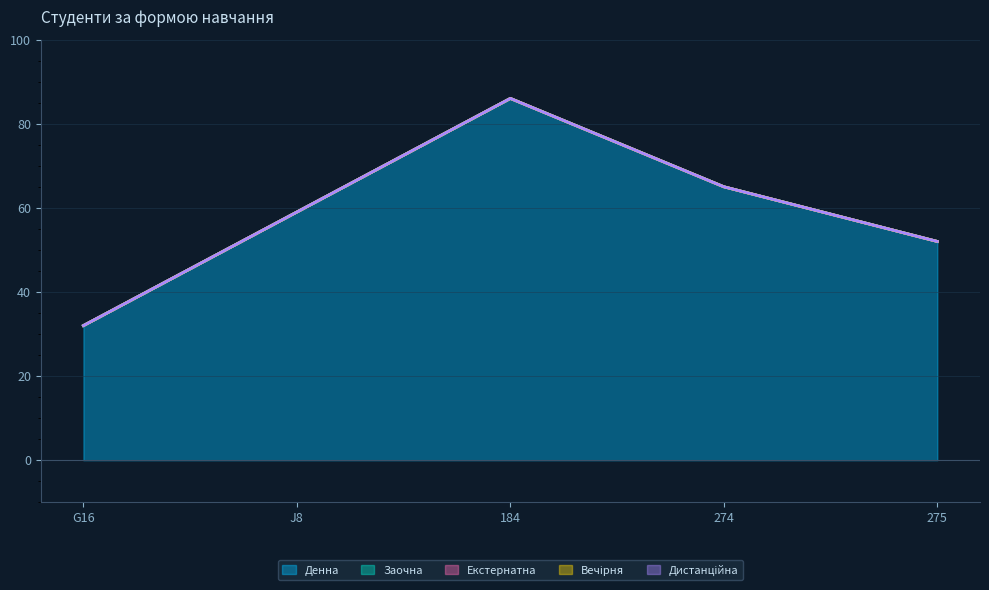

Reading left to right, extract all data points from this chart.

Денна: G16=32	J8=59	184=86	274=65	275=52
Заочна: G16=0	J8=0	184=0	274=0	275=0
Екстернатна: G16=0	J8=0	184=0	274=0	275=0
Вечірня: G16=0	J8=0	184=0	274=0	275=0
Дистанційна: G16=0	J8=0	184=0	274=0	275=0